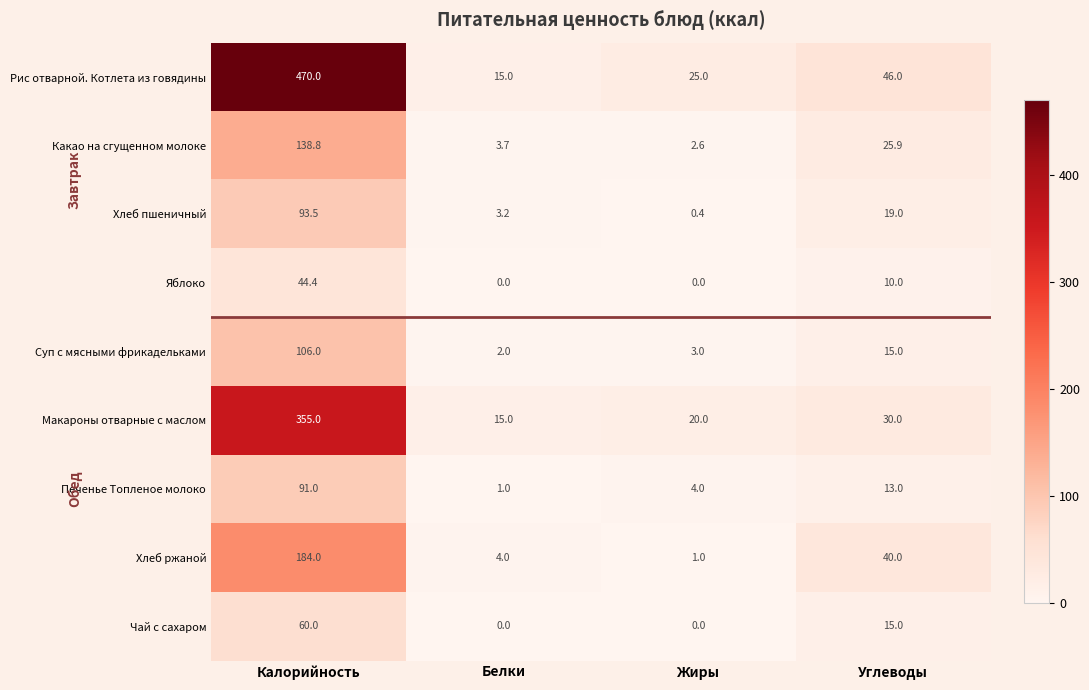

At which category is the sum across all series the highest?

Калорийность